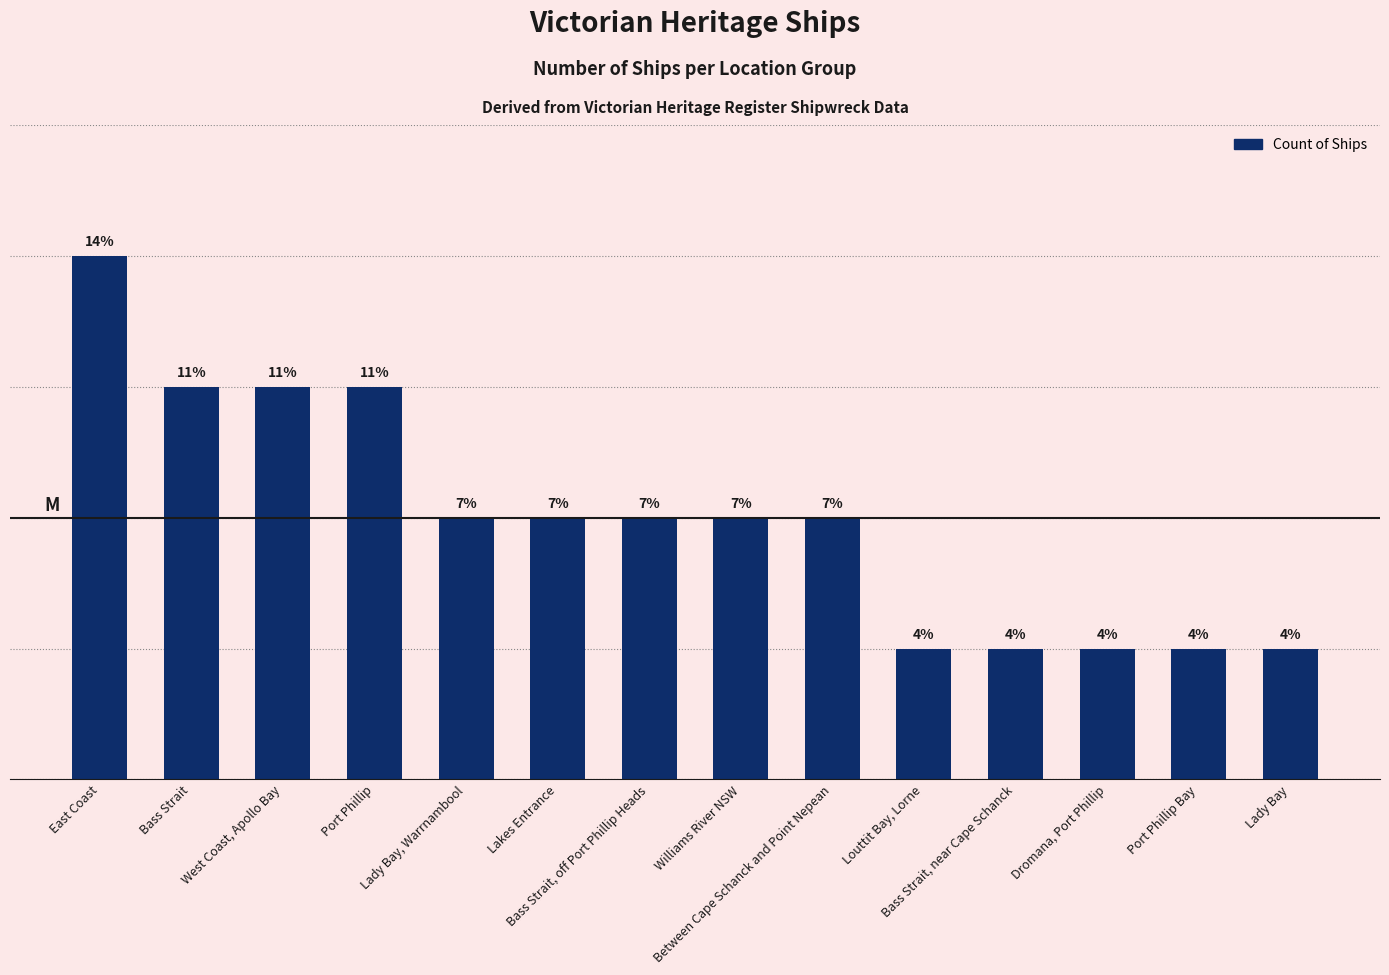

Does the chart contain any negative values?

No